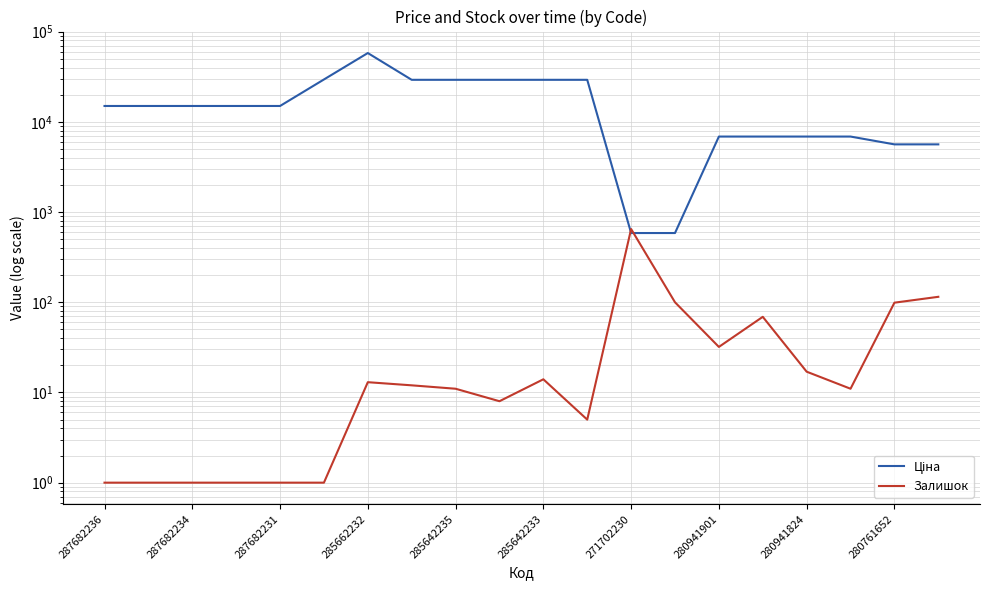

Rank the series at 280761652 from highest to lowest value.

Ціна, Залишок